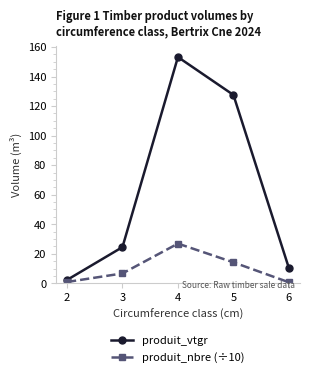

How many series are shown in this chart?

2